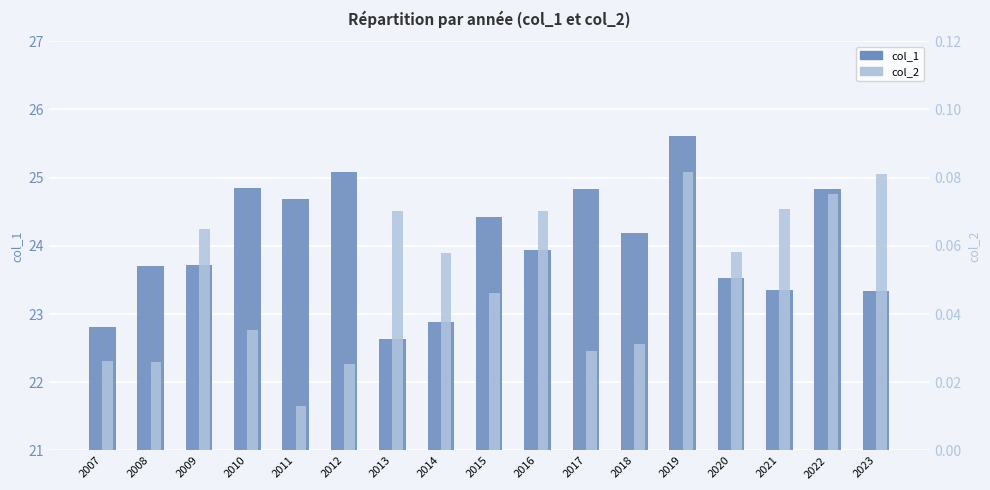

How many groups of bars are there?

17